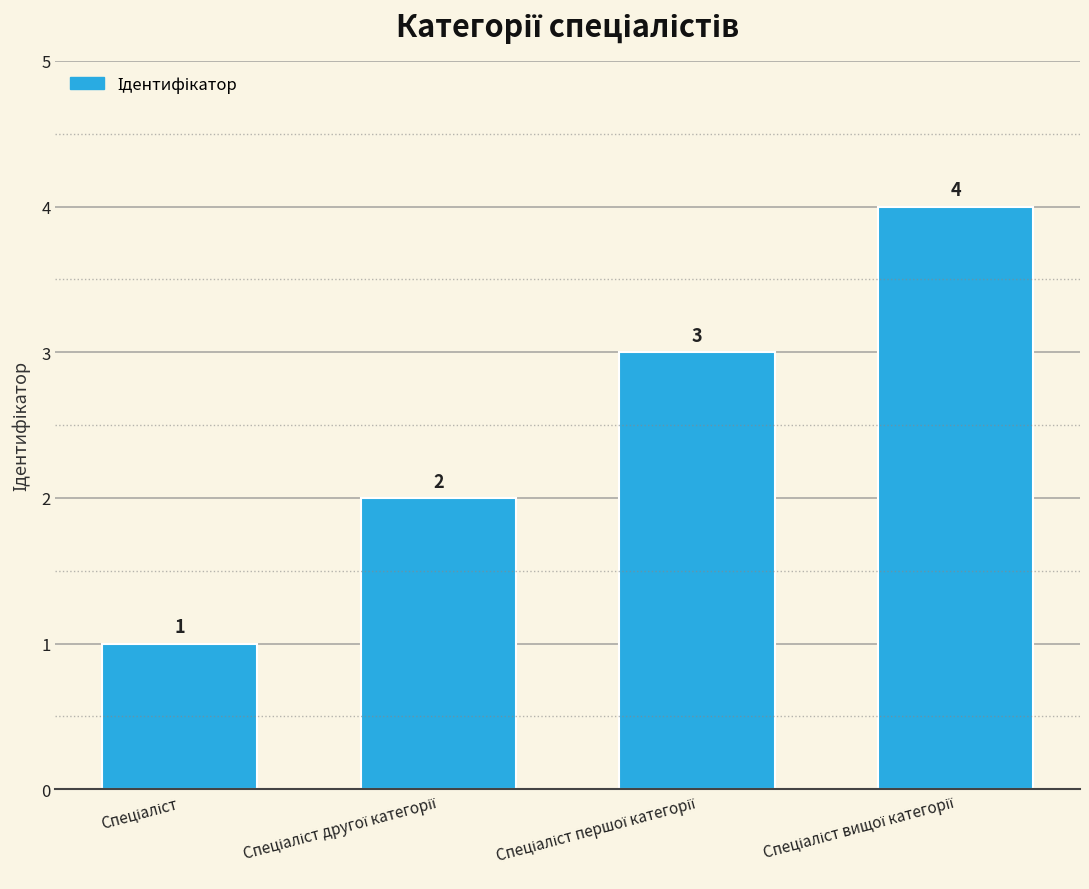

Are the bars grouped side by side (vs. stacked)?

No